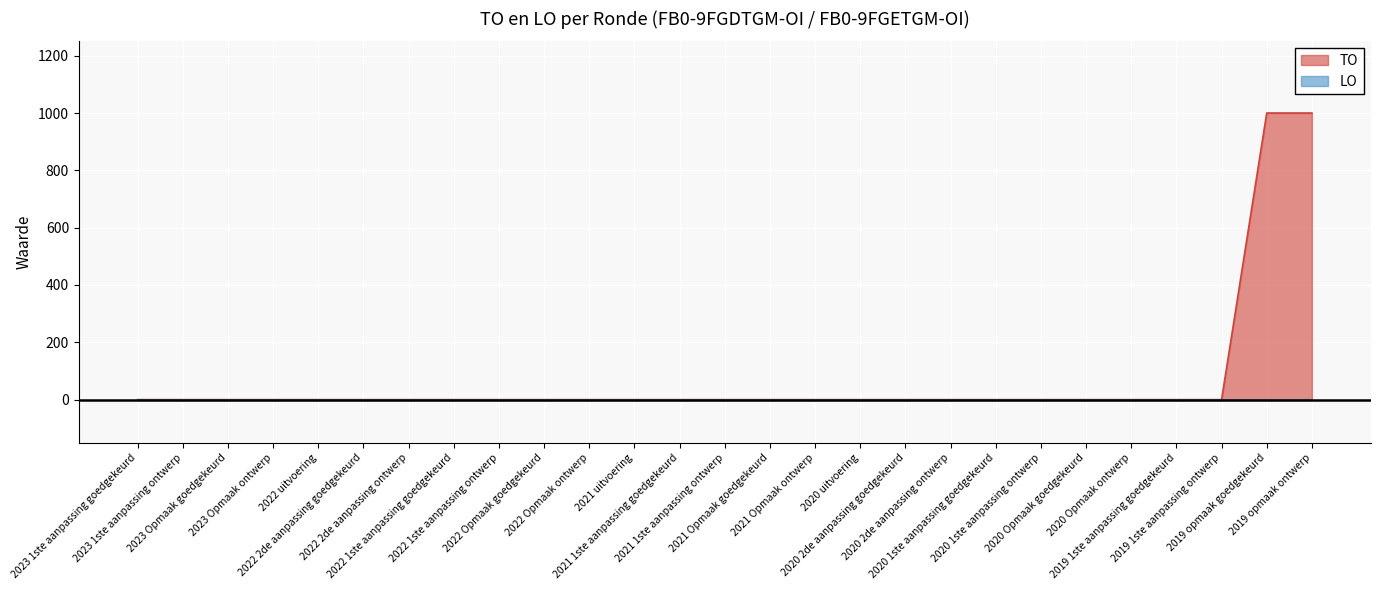

Between 2021 uitvoering and 2023 Opmaak goedgekeurd, which is larger?

2021 uitvoering